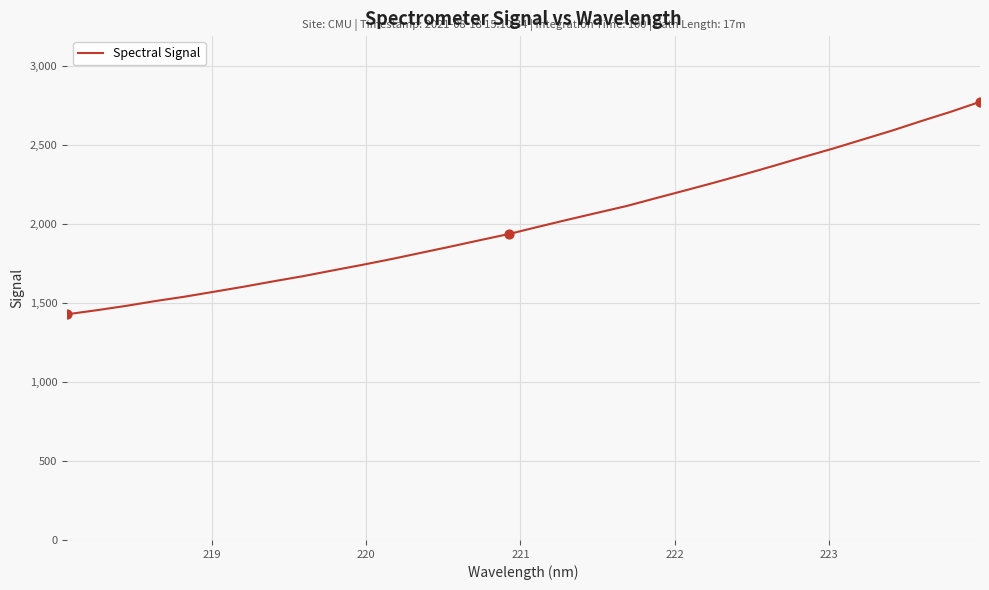

What is the difference between the maximum and minimum values?

1343.4